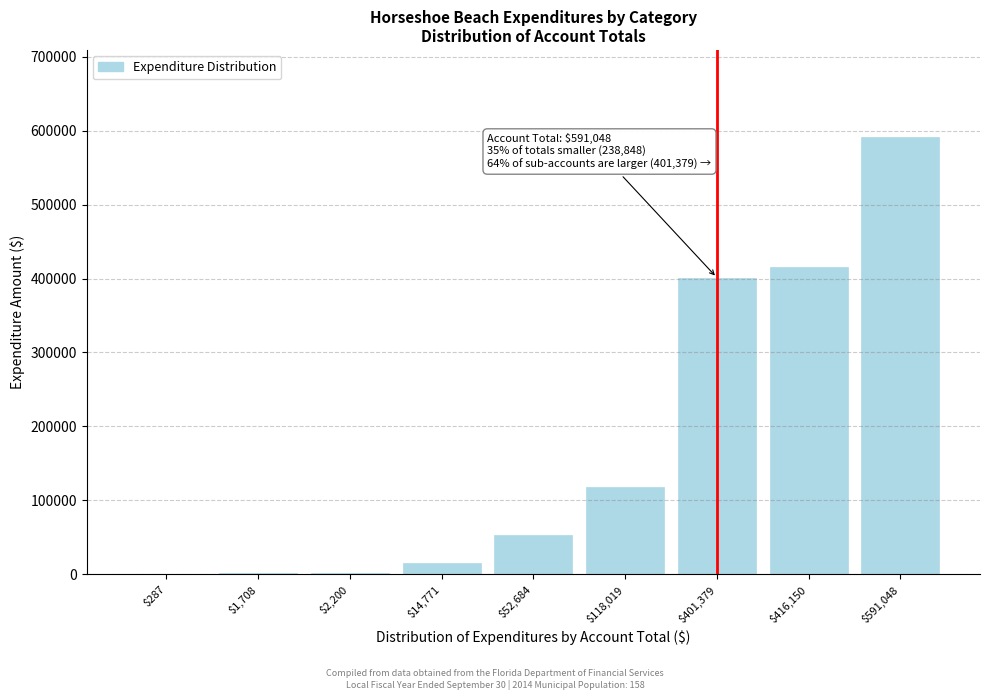

What is the sum of all values?

1598246